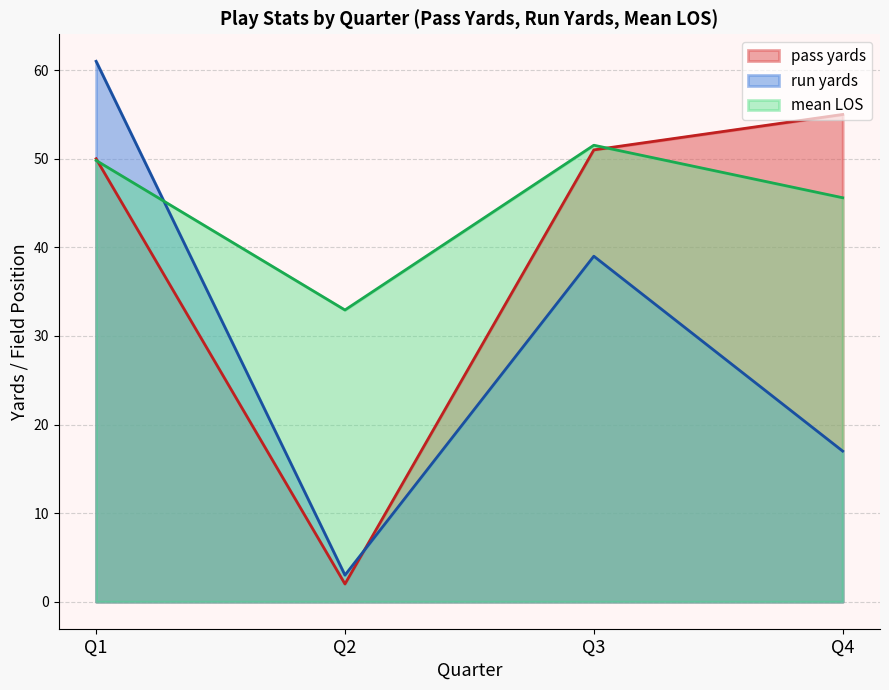

What is the sum of all pass yards values?

158.0